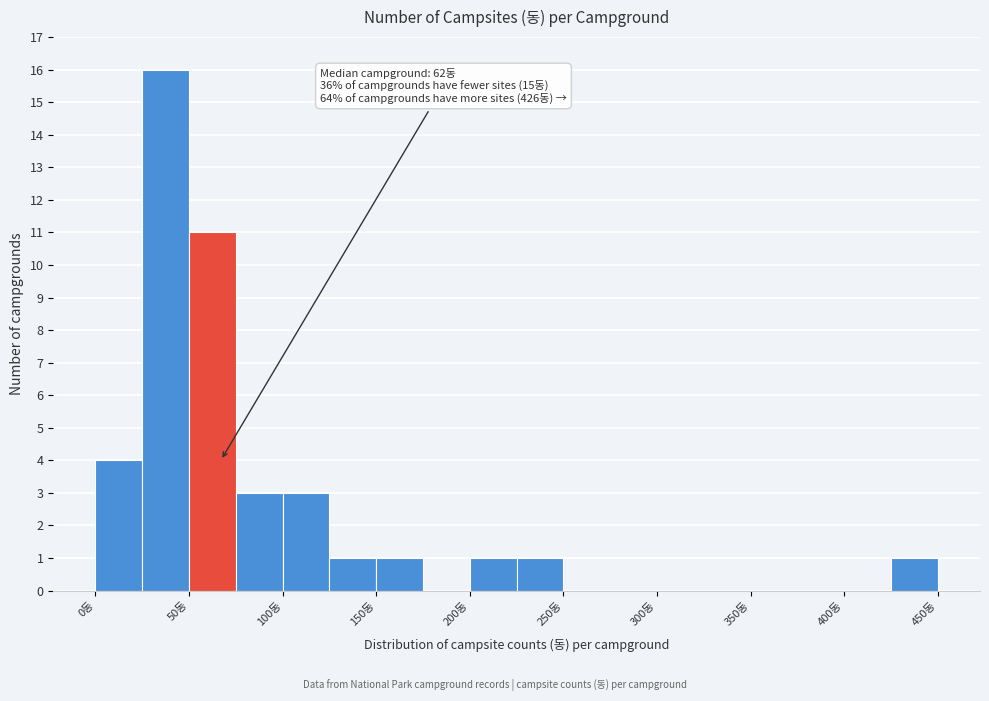

Which range on the x-axis has the tallest bar?

25 to 50